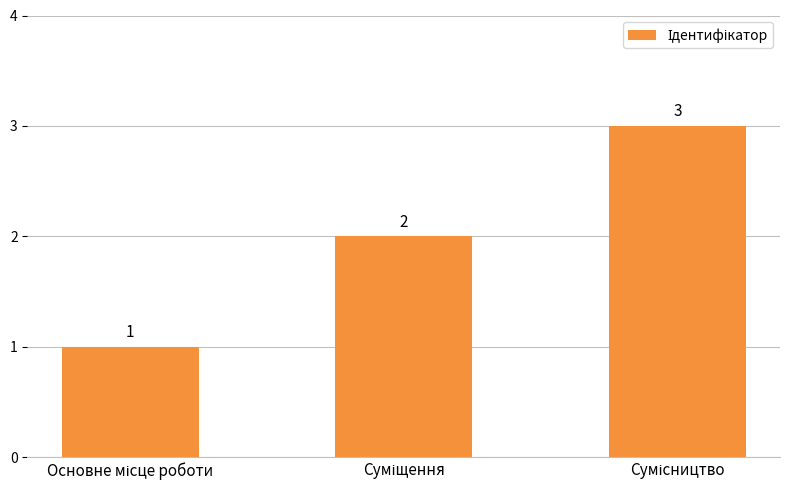

Reading left to right, list all the values displayed in this chart.

1	2	3